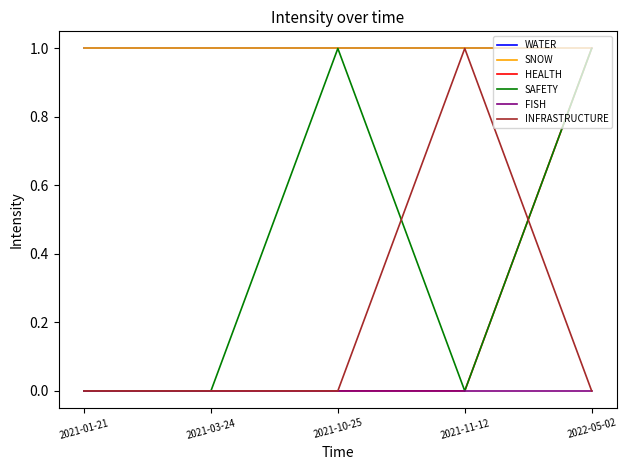

Does the chart have visible grid lines?

No